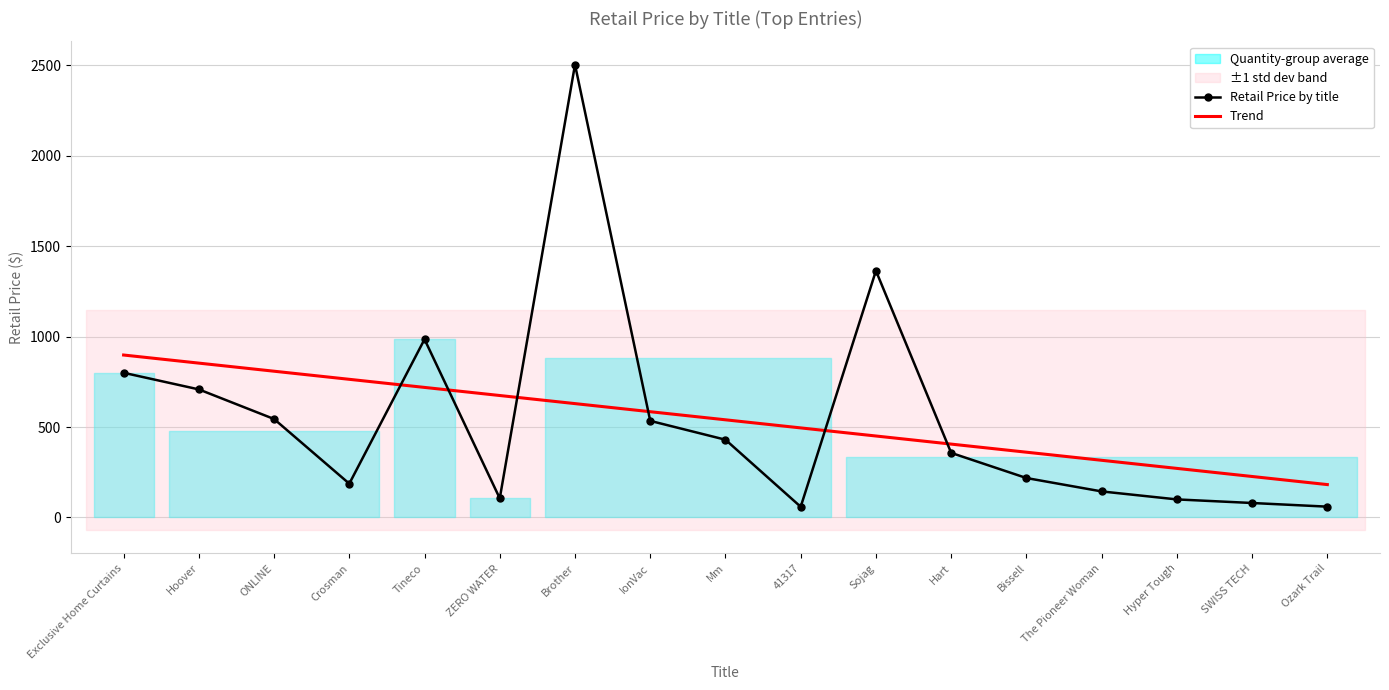

What is the label of the 15th point from the left?

Hyper Tough